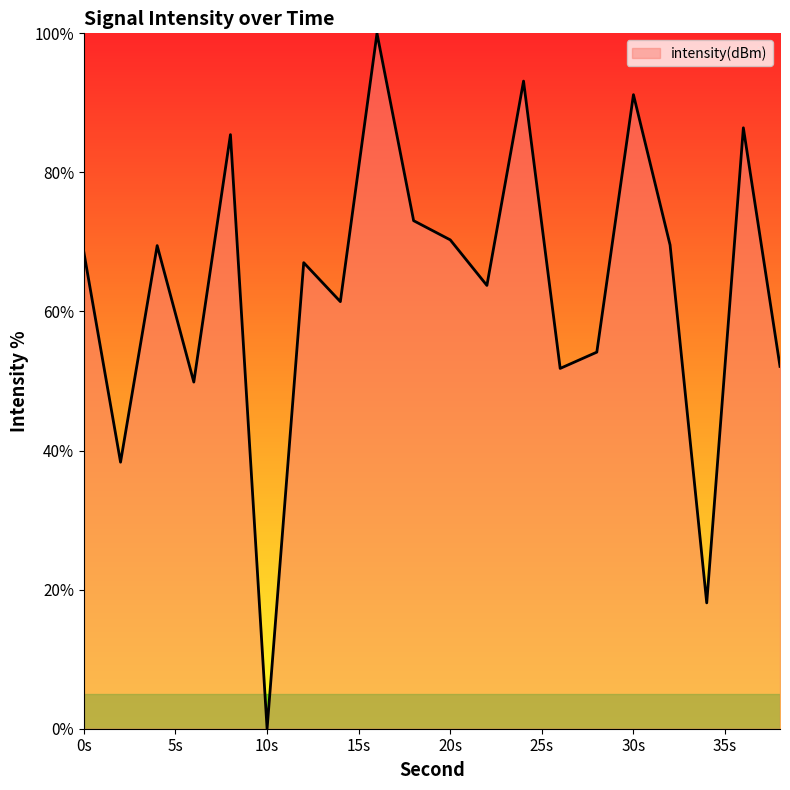

What is the difference between the maximum and minimum values?

100.0